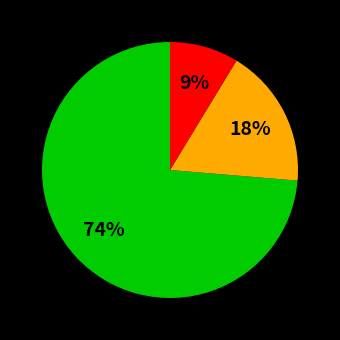

Is there a majority slice in this chart?

Yes